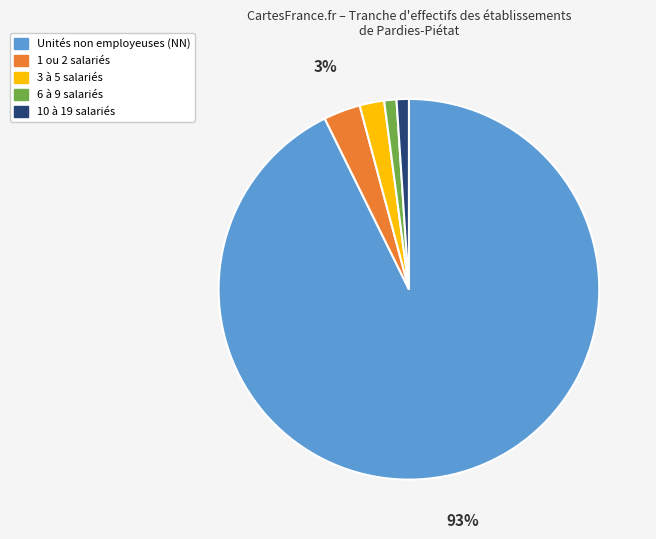

To the nearest percent, what is the average slice percentage?

20%